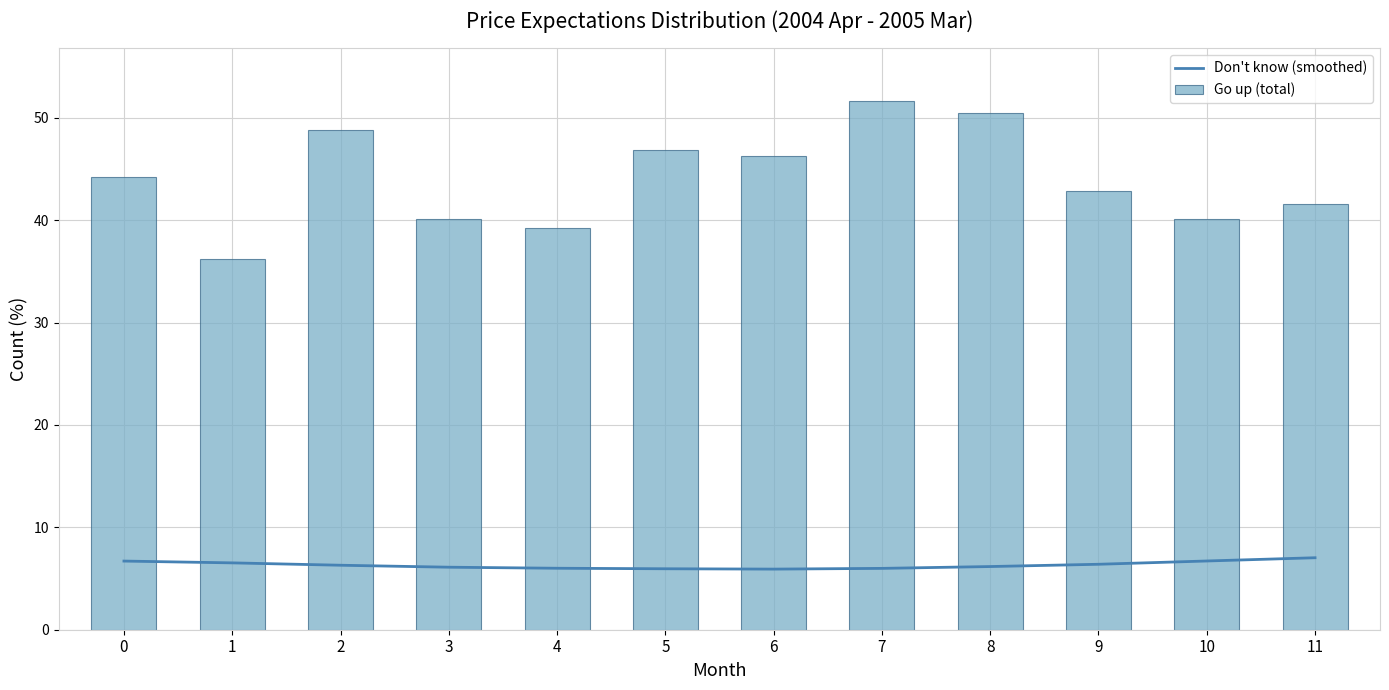

List the series in order of their overall mean, highest first.

Go up (total), Don't know (smoothed)